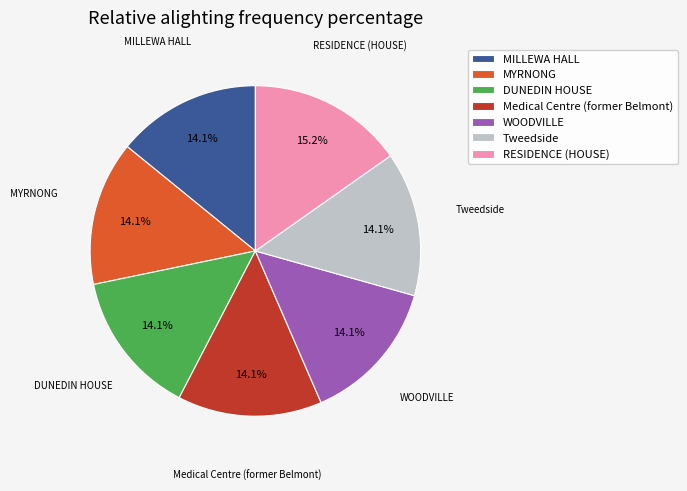

Approximately how many times larger is the value at WOODVILLE compared to DUNEDIN HOUSE?

1.0